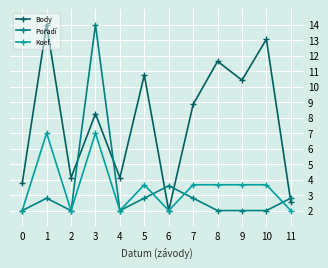

Which series changed the most between 2 and 7?

Body